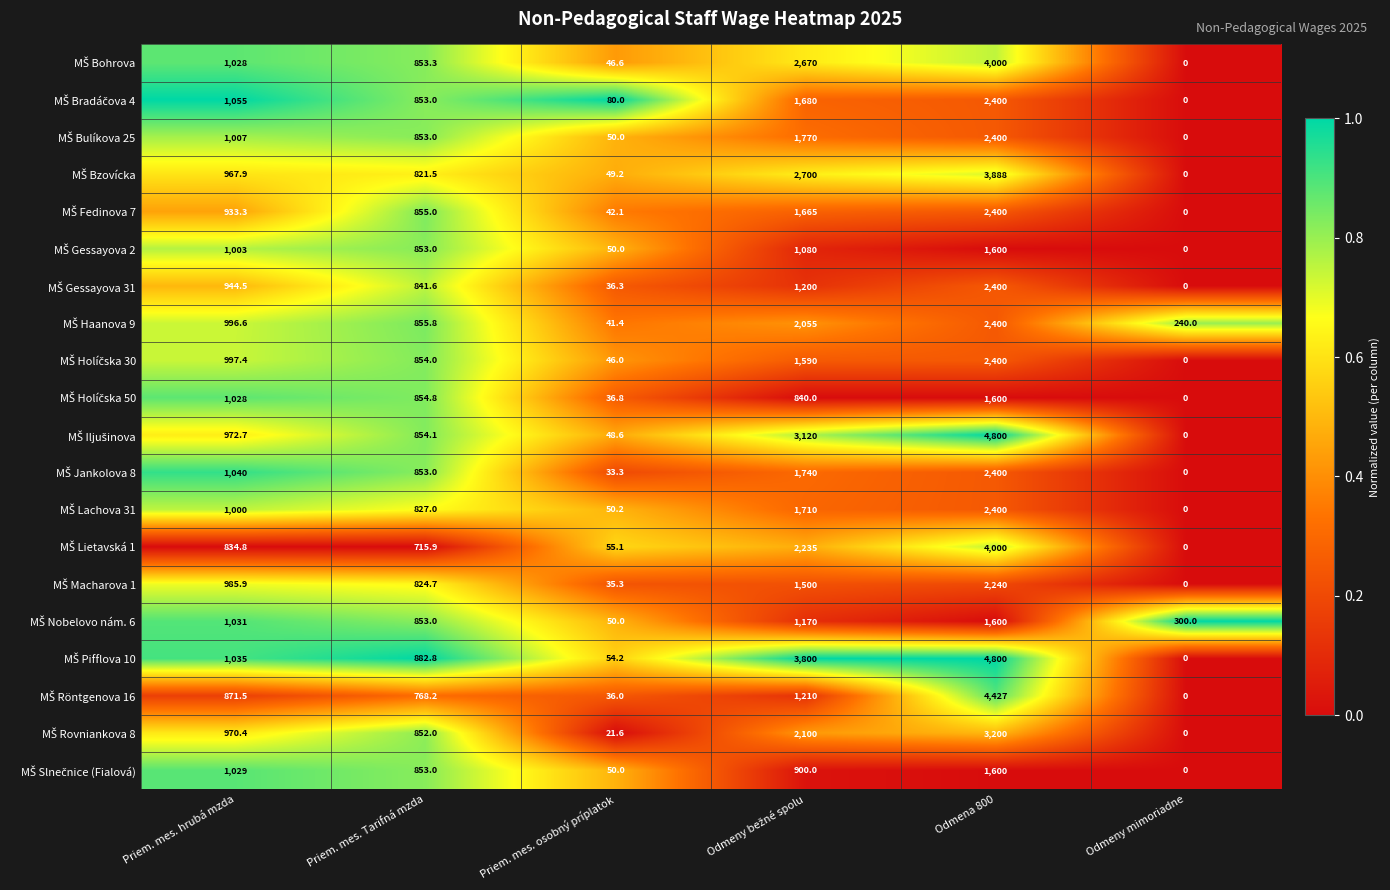

At which category is the sum across all series the highest?

Odmena 800